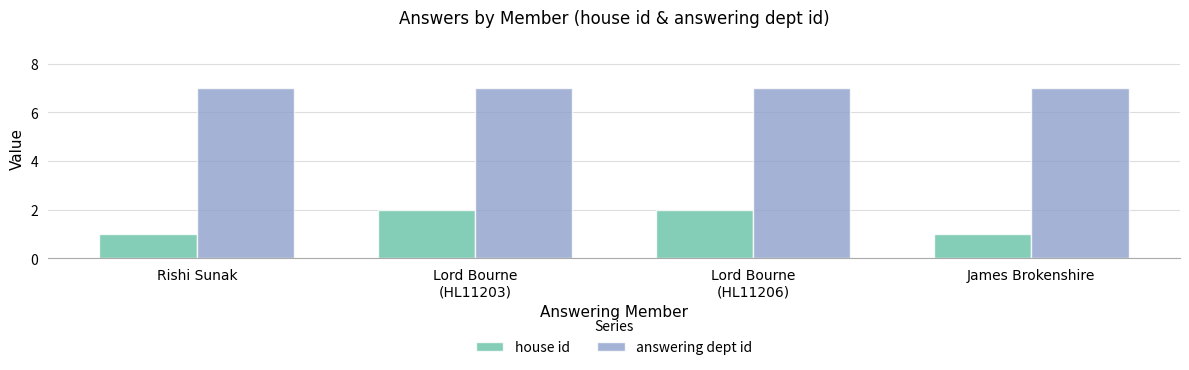

At how many categories does at least one series exceed 3?

4